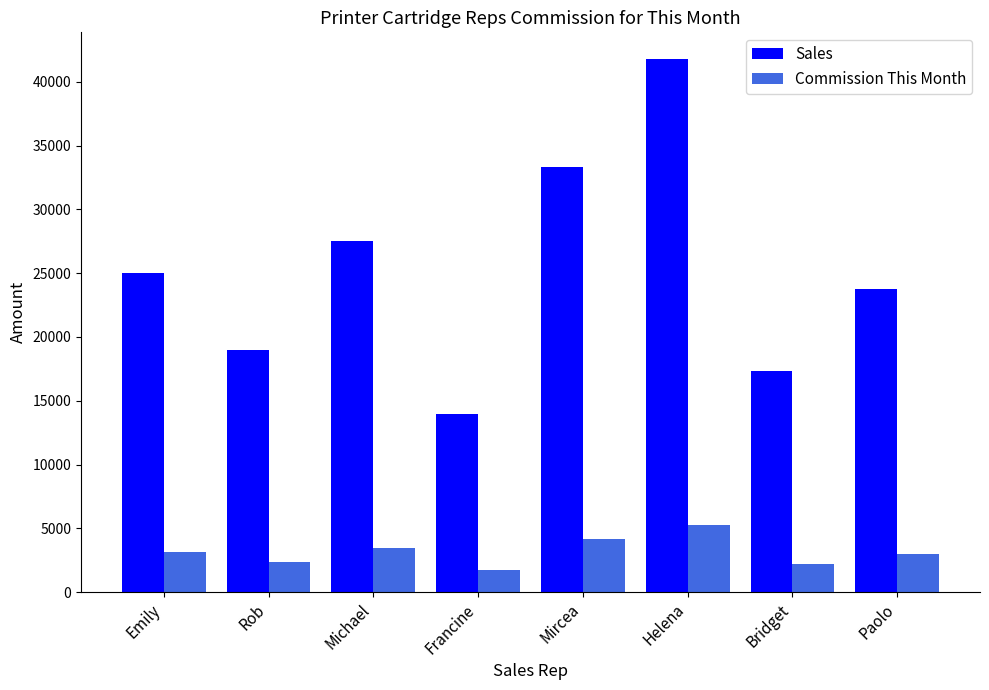

List the series in order of their overall mean, highest first.

Sales, Commission This Month